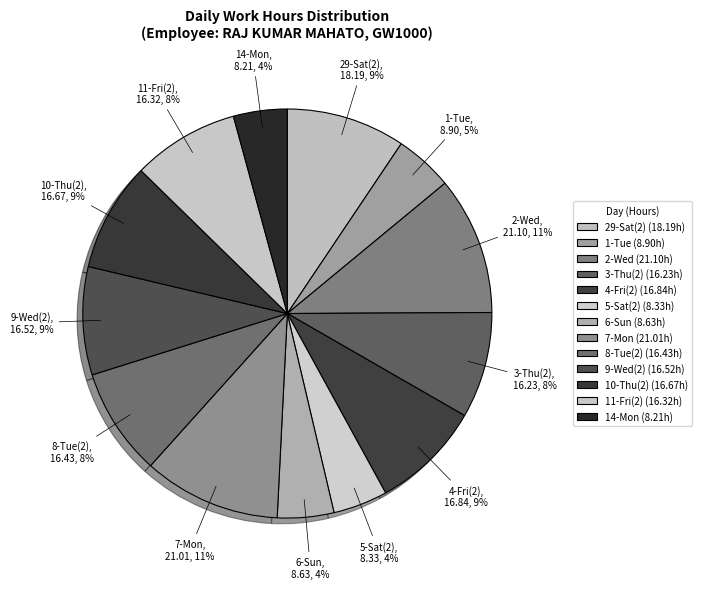

Is there a majority slice in this chart?

No